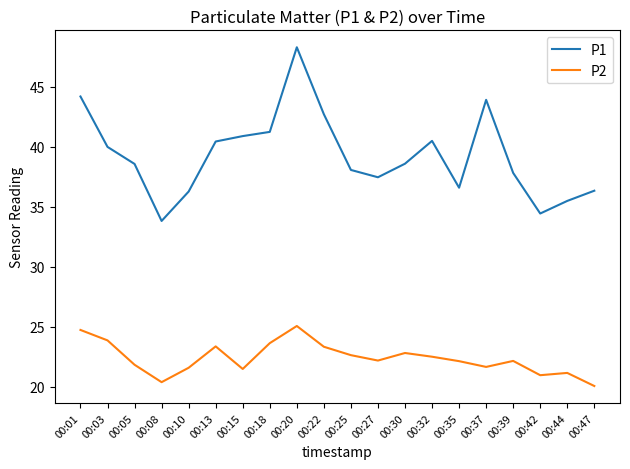

Read the P2 value at 00:20.

25.1